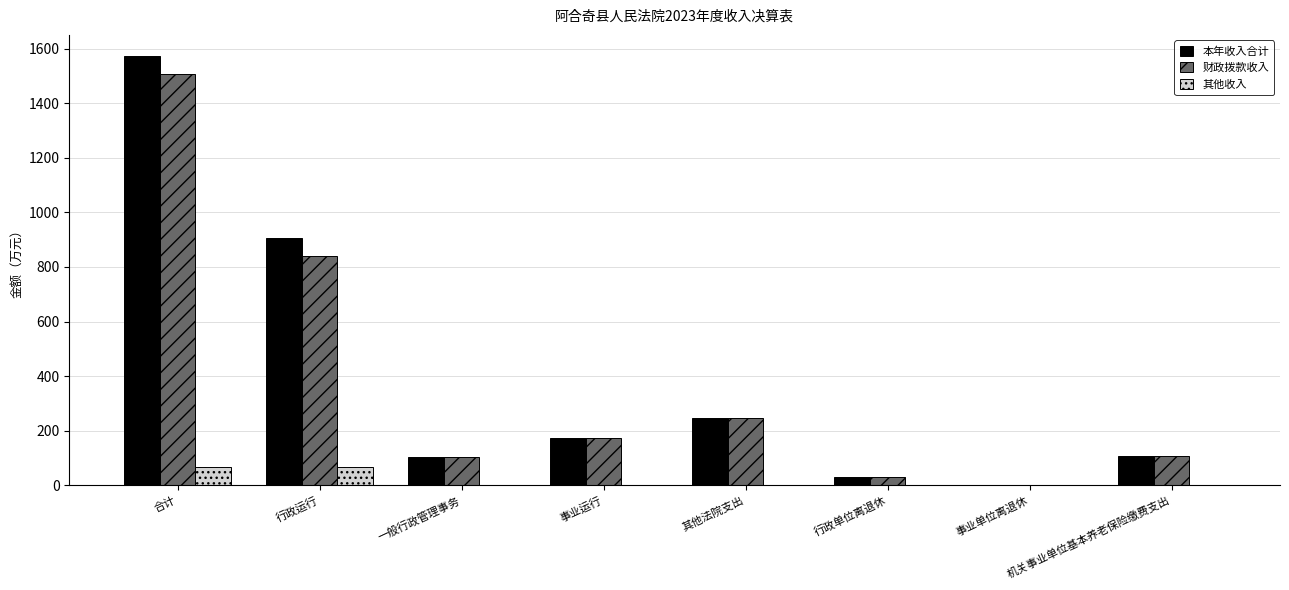

What is the sum of the 其他收入 values at 一般行政管理事务 and 行政运行?

65.3